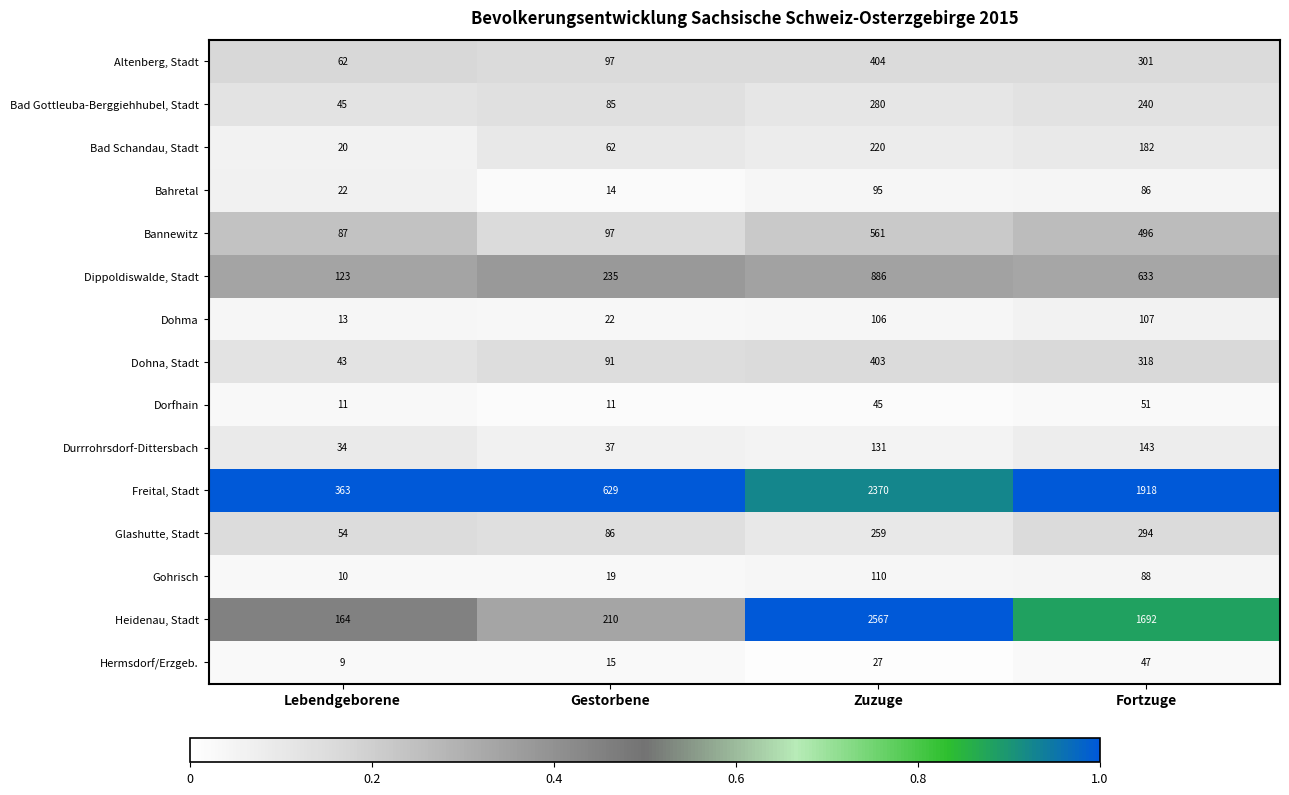

What is the total value across all series at Fortzuge?

6596